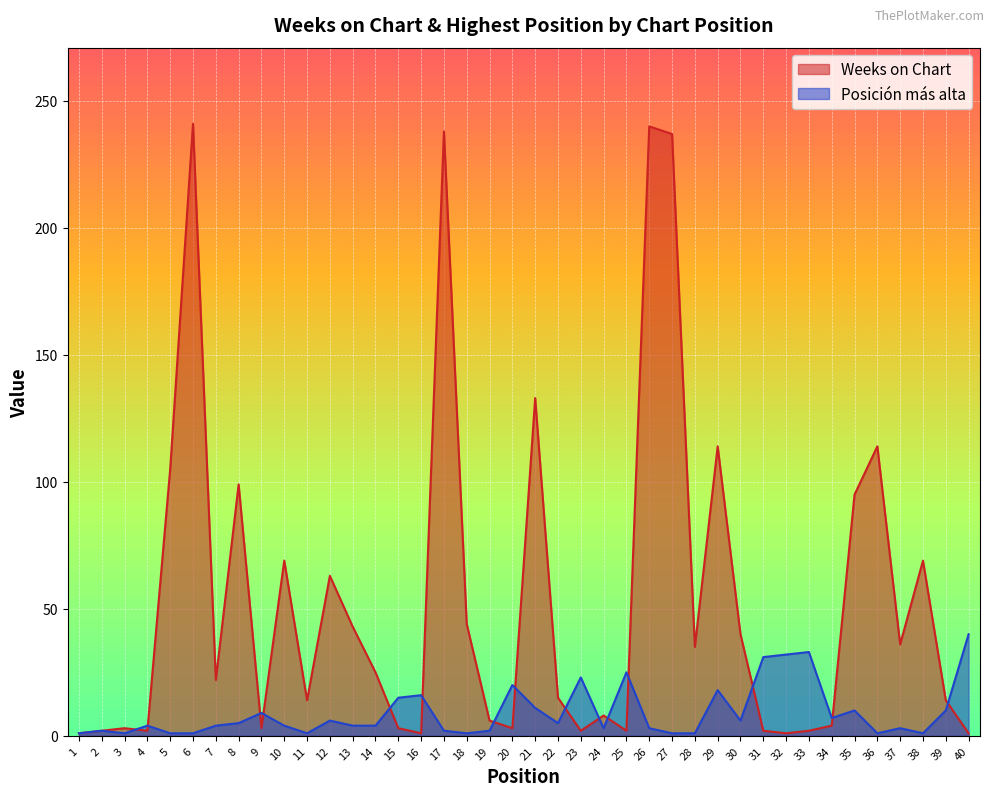

At which category is the sum across all series the highest?

26